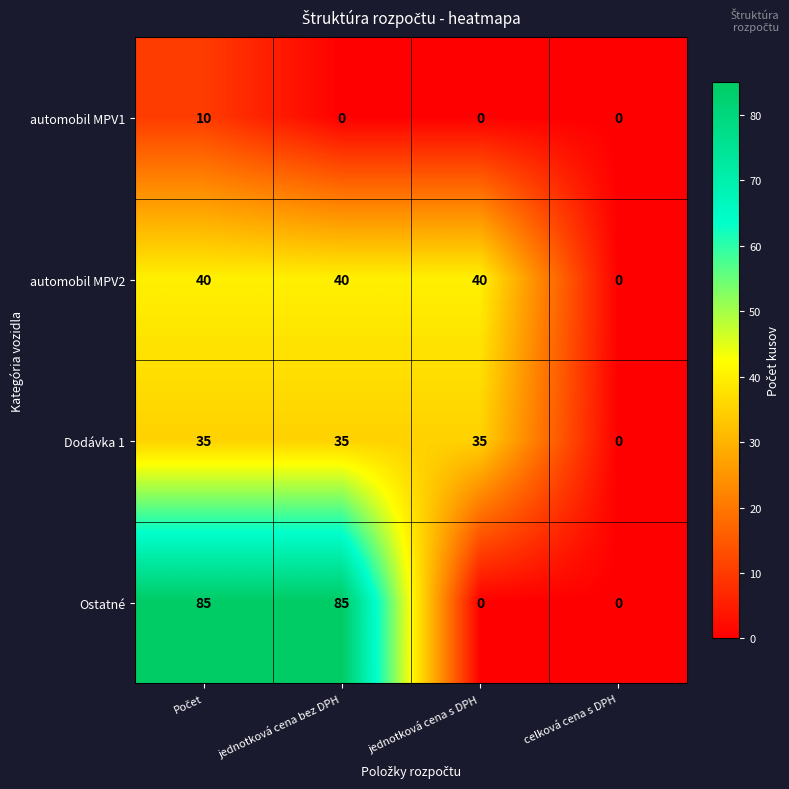

Reading left to right, what are all the values shown in this chart?

automobil MPV1: 10	0	0	0
automobil MPV2: 40	40	40	0
Dodávka 1: 35	35	35	0
Ostatné: 85	85	0	0